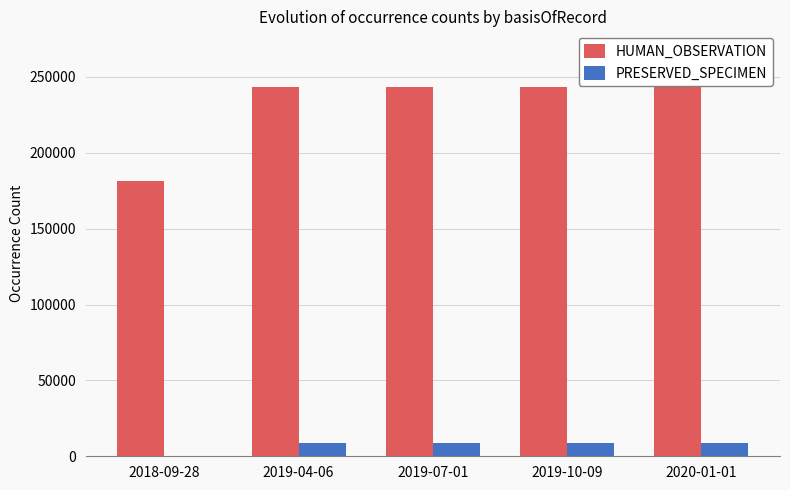

What is the maximum value shown in the chart?

243268